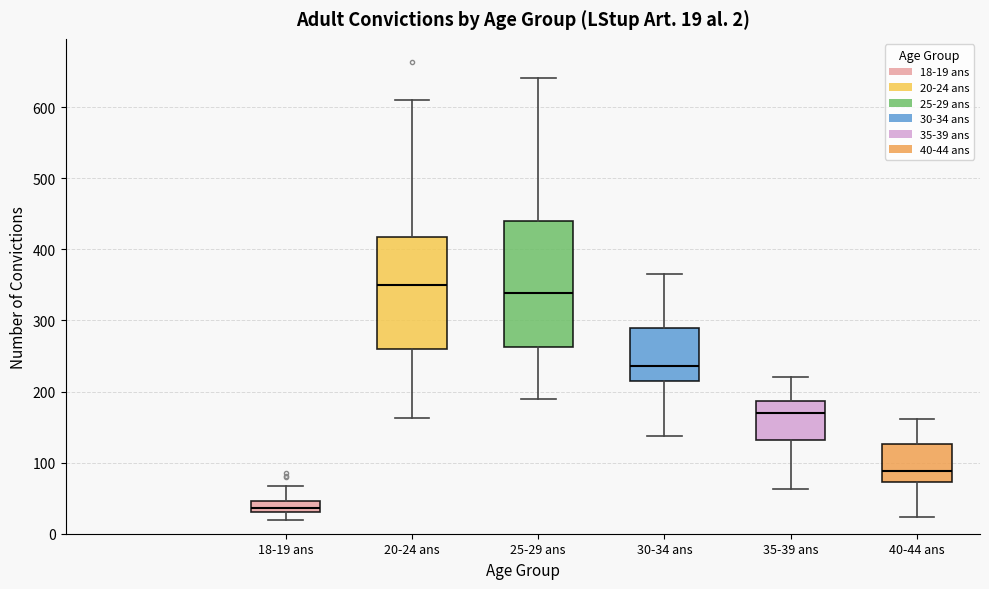

Which box's median line is the lowest?

18-19 ans